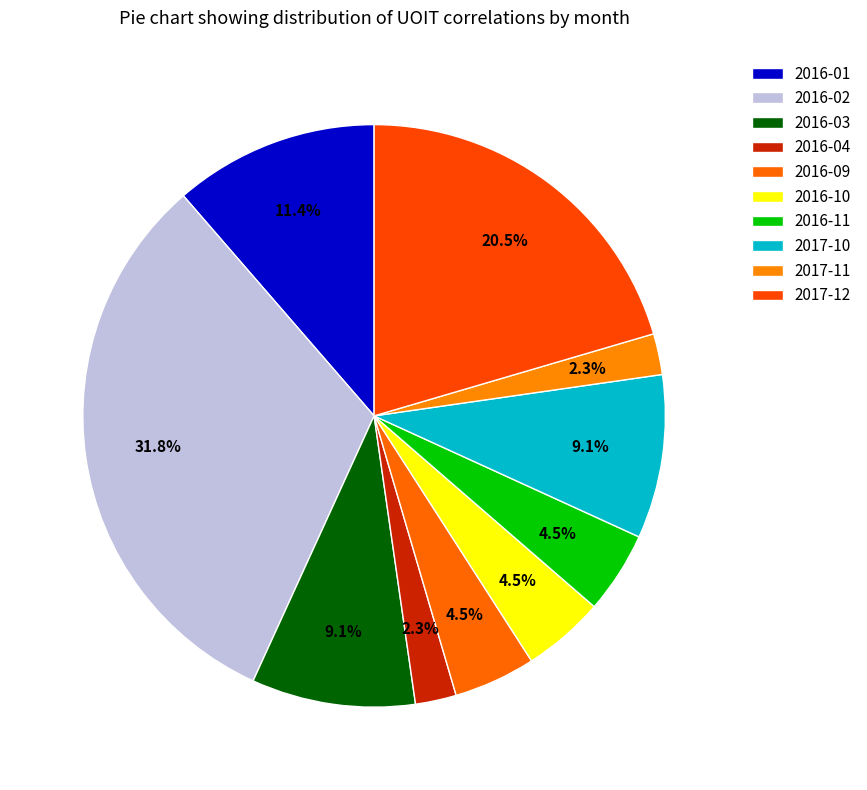

How many slices are in this pie chart?

10